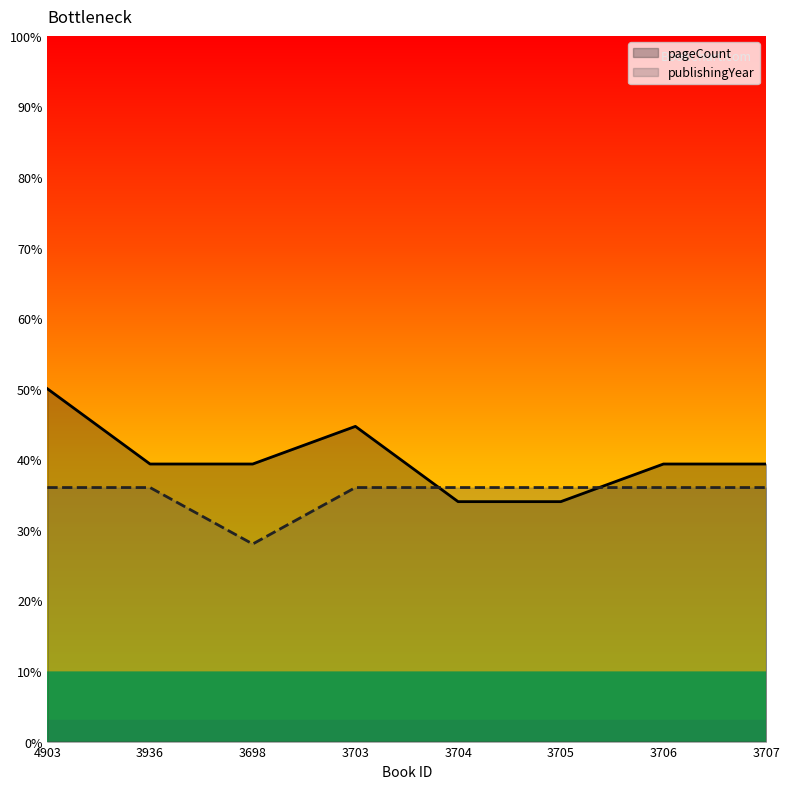

Reading right to left, extract all data points from this chart.

pageCount: 39.3	39.3	34.0	34.0	44.7	39.3	39.3	50.0
publishingYear: 36.0	36.0	36.0	36.0	36.0	28.0	36.0	36.0